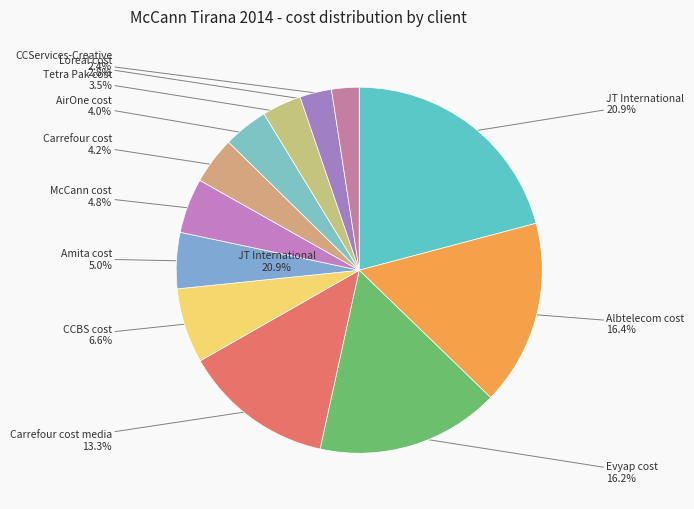

Is CCBS cost the majority of the pie?

No